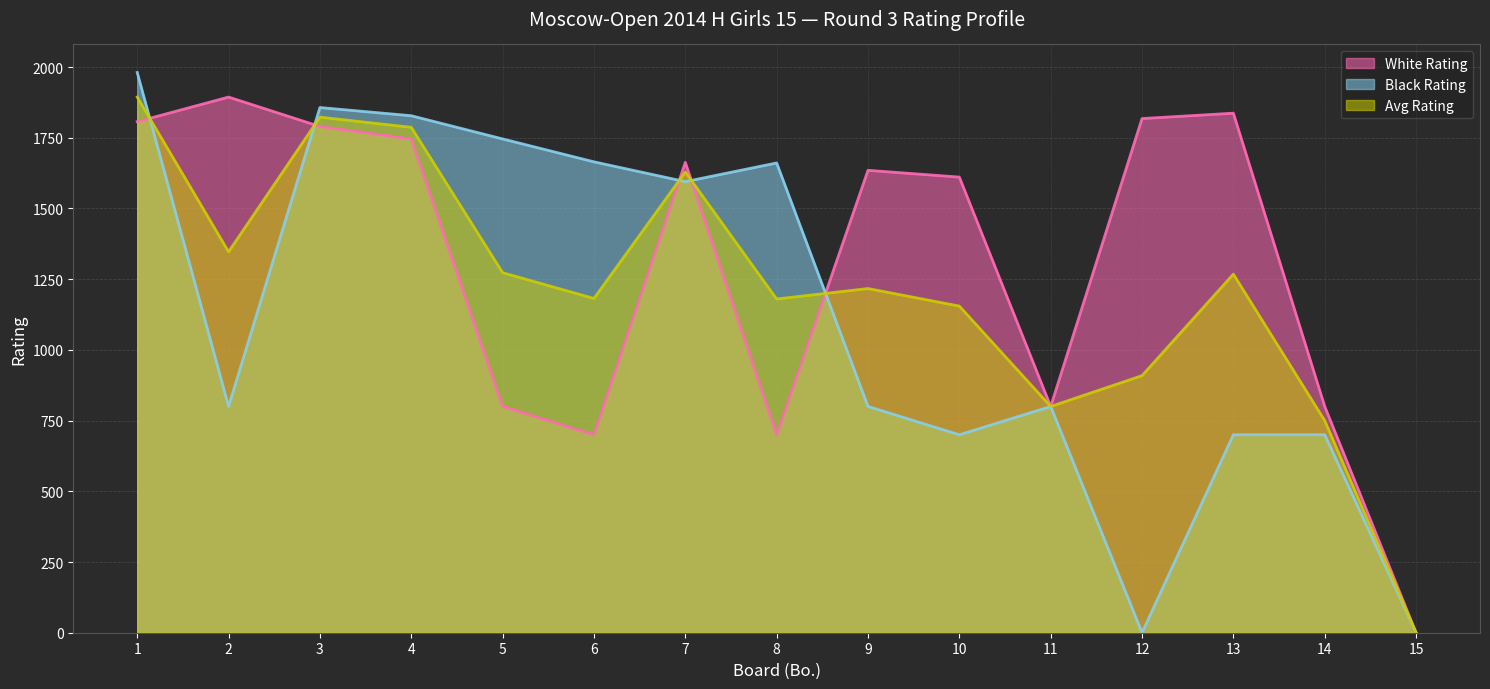

Which series has the largest range (max minus min)?

Black Rating